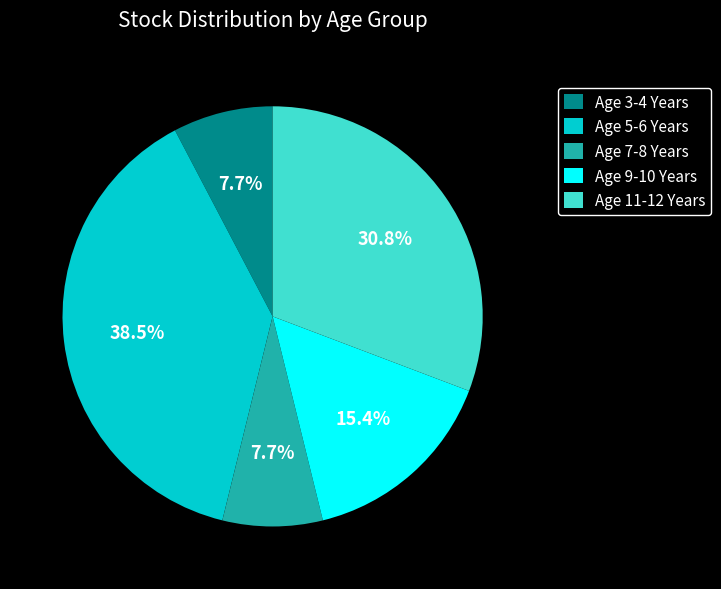

Is Age 5-6 Years the majority of the pie?

No